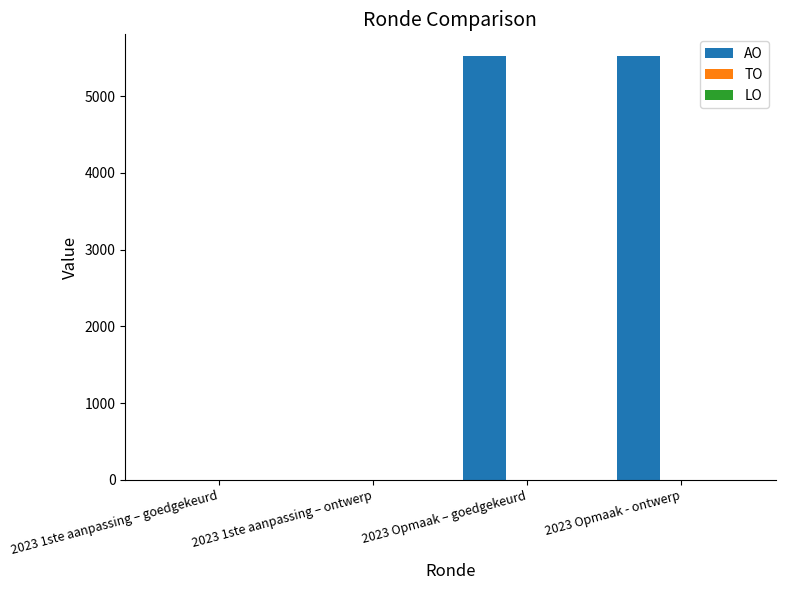

What is the greatest value displayed?

5527